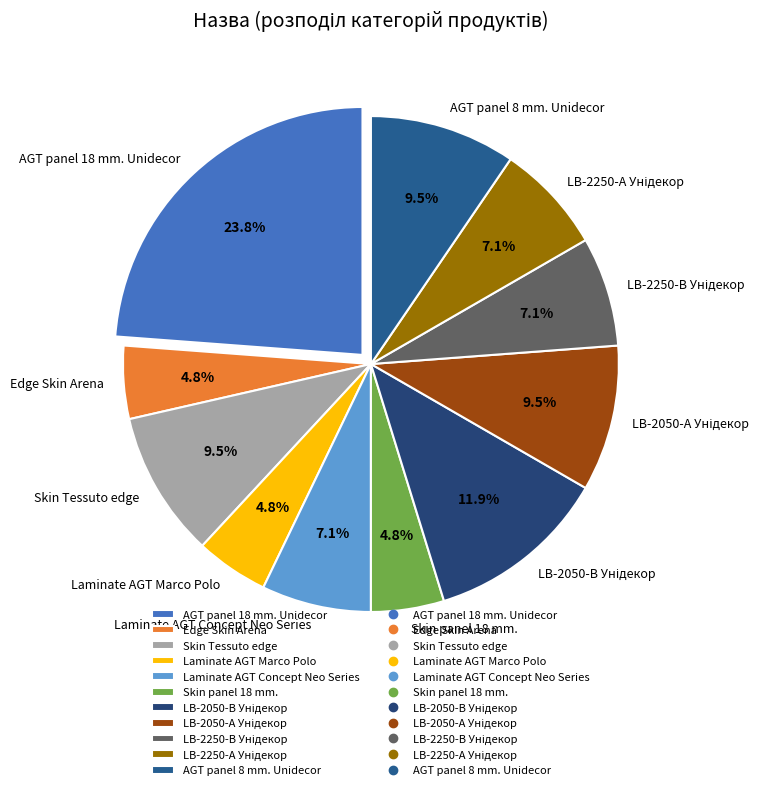

Which slice is the largest?

AGT panel 18 mm. Unidecor